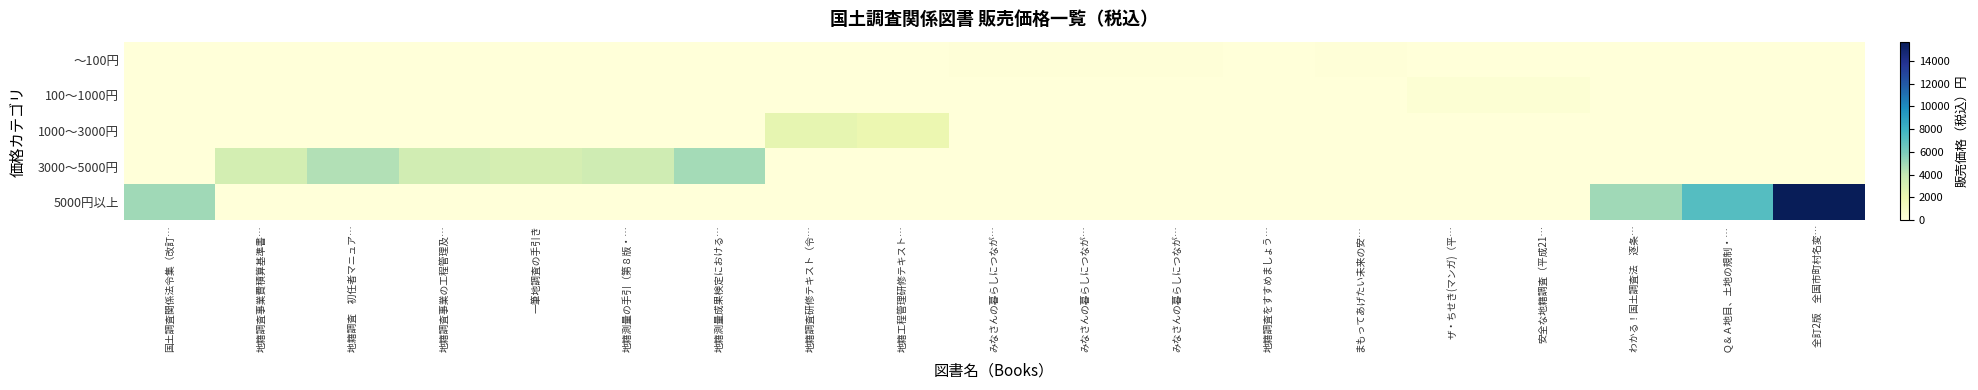

Reading left to right, extract all data points from this chart.

～100円: 国土調査関係法令集（改訂…=0	地籍調査事業費積算基準書…=0	地籍調査　初任者マニュア…=0	地籍調査事業の工程管理及…=0	一筆地調査の手引き=0	地籍測量の手引（第８版・…=0	地籍測量成果検定における…=0	地籍調査研修テキスト（令…=0	地籍工程管理研修テキスト…=0	みなさんの暮らしにつなが…=70	みなさんの暮らしにつなが…=70	みなさんの暮らしにつなが…=70	地籍調査をすすめましょう…=61	まもってあげたい未来の安…=82	ザ・ちせき(マンガ)（平…=0	安全な地籍調査（平成21…=0	わかる！国土調査法　逐条…=0	Ｑ＆Ａ地目、土地の規制・…=0	全訂2版　全国市町村名変…=0
100～1000円: 国土調査関係法令集（改訂…=0	地籍調査事業費積算基準書…=0	地籍調査　初任者マニュア…=0	地籍調査事業の工程管理及…=0	一筆地調査の手引き=0	地籍測量の手引（第８版・…=0	地籍測量成果検定における…=0	地籍調査研修テキスト（令…=0	地籍工程管理研修テキスト…=0	みなさんの暮らしにつなが…=0	みなさんの暮らしにつなが…=0	みなさんの暮らしにつなが…=0	地籍調査をすすめましょう…=0	まもってあげたい未来の安…=0	ザ・ちせき(マンガ)（平…=305	安全な地籍調査（平成21…=305	わかる！国土調査法　逐条…=0	Ｑ＆Ａ地目、土地の規制・…=0	全訂2版　全国市町村名変…=0
1000～3000円: 国土調査関係法令集（改訂…=0	地籍調査事業費積算基準書…=0	地籍調査　初任者マニュア…=0	地籍調査事業の工程管理及…=0	一筆地調査の手引き=0	地籍測量の手引（第８版・…=0	地籍測量成果検定における…=0	地籍調査研修テキスト（令…=2300	地籍工程管理研修テキスト…=2000	みなさんの暮らしにつなが…=0	みなさんの暮らしにつなが…=0	みなさんの暮らしにつなが…=0	地籍調査をすすめましょう…=0	まもってあげたい未来の安…=0	ザ・ちせき(マンガ)（平…=0	安全な地籍調査（平成21…=0	わかる！国土調査法　逐条…=0	Ｑ＆Ａ地目、土地の規制・…=0	全訂2版　全国市町村名変…=0
3000～5000円: 国土調査関係法令集（改訂…=0	地籍調査事業費積算基準書…=3300	地籍調査　初任者マニュア…=4500	地籍調査事業の工程管理及…=3400	一筆地調査の手引き=3200	地籍測量の手引（第８版・…=3500	地籍測量成果検定における…=4900	地籍調査研修テキスト（令…=0	地籍工程管理研修テキスト…=0	みなさんの暮らしにつなが…=0	みなさんの暮らしにつなが…=0	みなさんの暮らしにつなが…=0	地籍調査をすすめましょう…=0	まもってあげたい未来の安…=0	ザ・ちせき(マンガ)（平…=0	安全な地籍調査（平成21…=0	わかる！国土調査法　逐条…=0	Ｑ＆Ａ地目、土地の規制・…=0	全訂2版　全国市町村名変…=0
5000円以上: 国土調査関係法令集（改訂…=5000	地籍調査事業費積算基準書…=0	地籍調査　初任者マニュア…=0	地籍調査事業の工程管理及…=0	一筆地調査の手引き=0	地籍測量の手引（第８版・…=0	地籍測量成果検定における…=0	地籍調査研修テキスト（令…=0	地籍工程管理研修テキスト…=0	みなさんの暮らしにつなが…=0	みなさんの暮らしにつなが…=0	みなさんの暮らしにつなが…=0	地籍調査をすすめましょう…=0	まもってあげたい未来の安…=0	ザ・ちせき(マンガ)（平…=0	安全な地籍調査（平成21…=0	わかる！国土調査法　逐条…=5000	Ｑ＆Ａ地目、土地の規制・…=7200	全訂2版　全国市町村名変…=15700